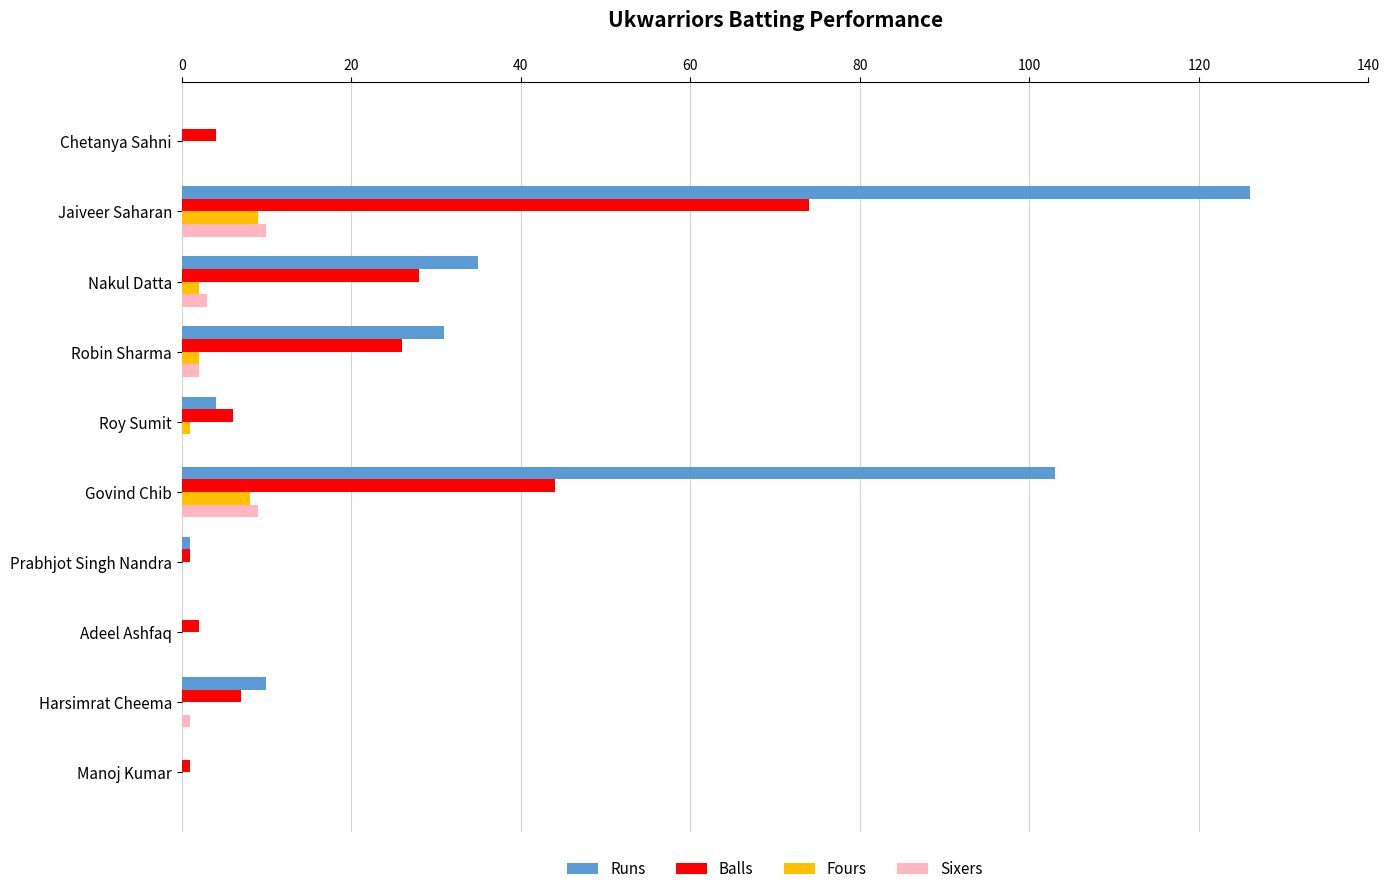

The value of Runs at Robin Sharma is 31. True or false?

True